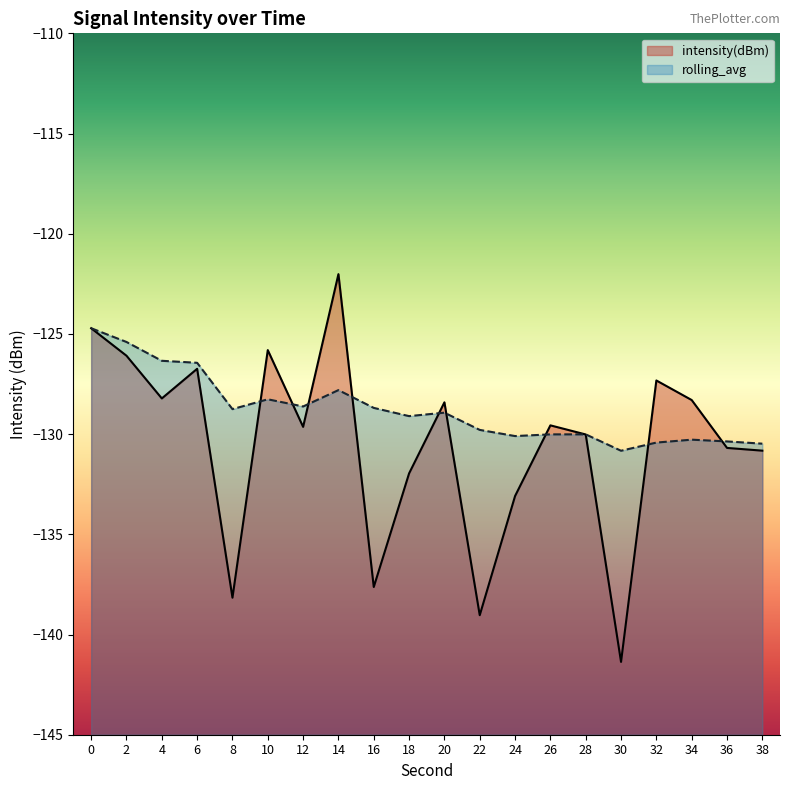

Where is the first local maximum for intensity(dBm)?

6